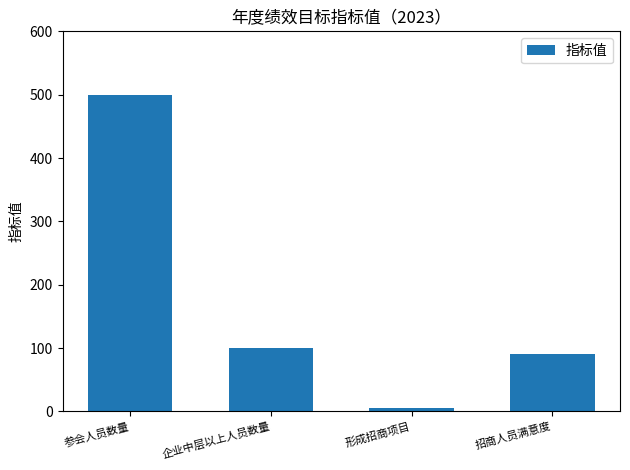

What is the label of the 4th bar from the left?

招商人员满意度